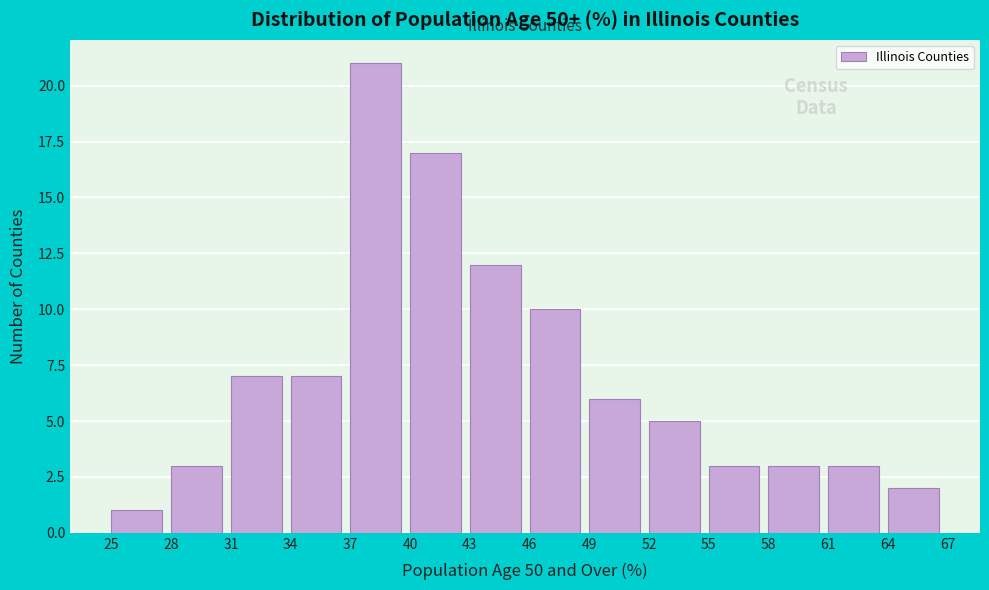

Reading left to right, list every bar in this chart as the range it spans on the x-axis followed by its height. The values are not printed on the chart, so give them approximately, as read against the axis.

25 to 28: 1
28 to 31: 3
31 to 34: 7
34 to 37: 7
37 to 40: 21
40 to 43: 17
43 to 46: 12
46 to 49: 10
49 to 52: 6
52 to 55: 5
55 to 58: 3
58 to 61: 3
61 to 64: 3
64 to 67: 2